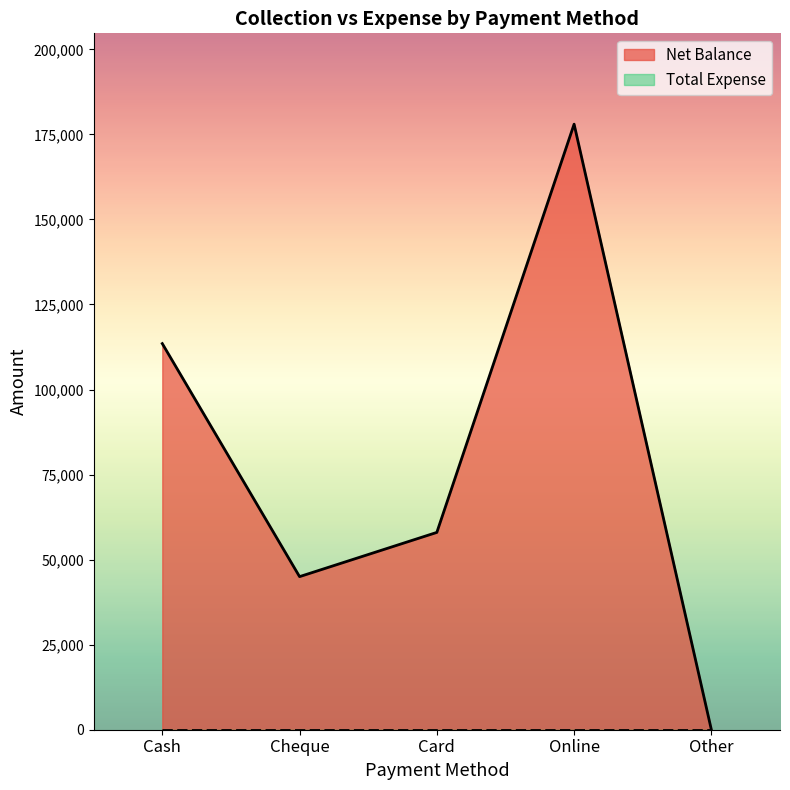

The chart shows a value of 69388 at Cheque. True or false?

False